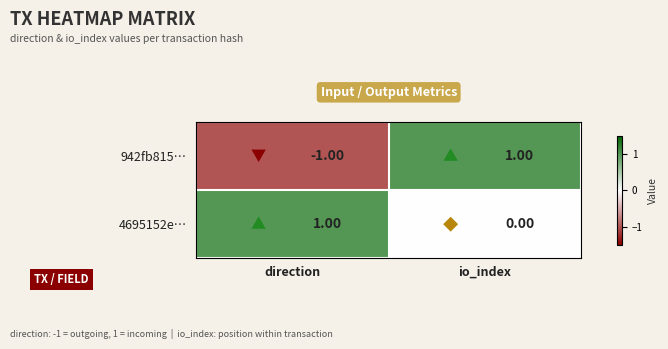

At which category is the sum across all series the highest?

io_index